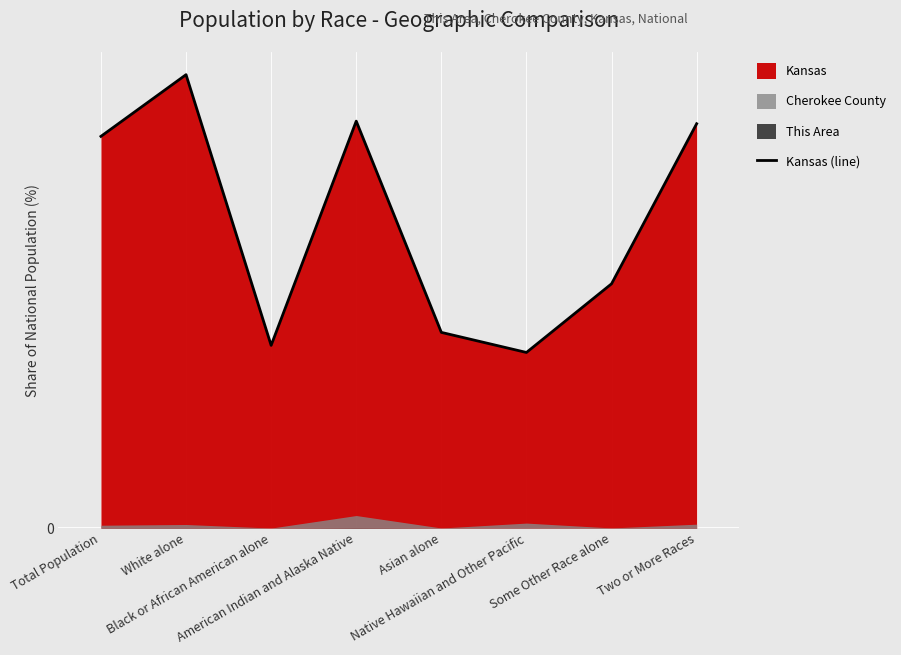

Reading left to right, list all the values displayed in this chart.

Total Population=0.9	White alone=1.1	Black or African American alone=0.4	American Indian and Alaska Native=1.0	Asian alone=0.5	Native Hawaiian and Other Pacific=0.4	Some Other Race alone=0.6	Two or More Races=1.0